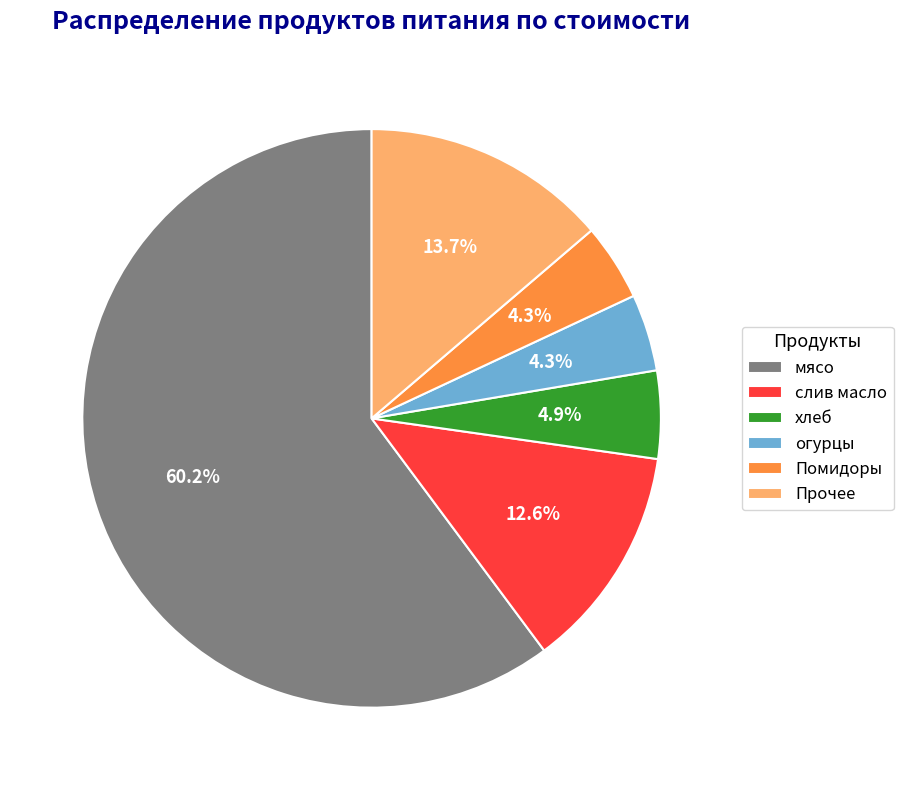

Which slice is the largest?

мясо